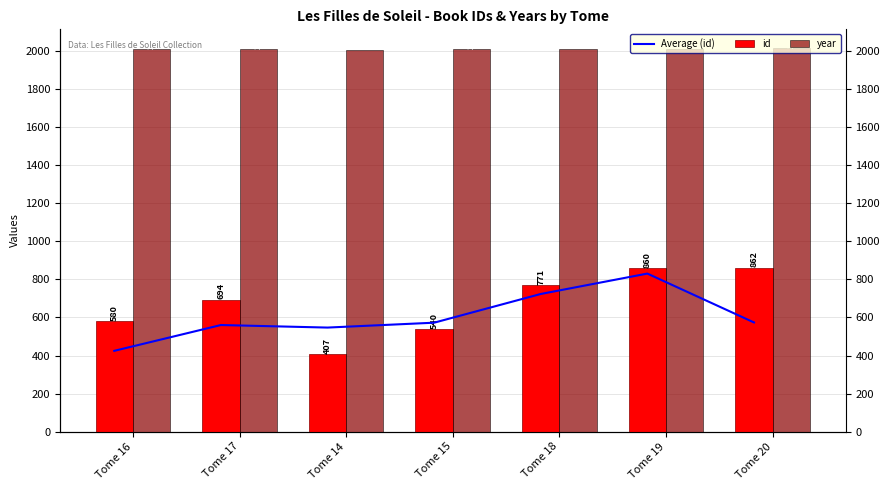

True or false: id has a value of 862.0 at Tome 20.

True